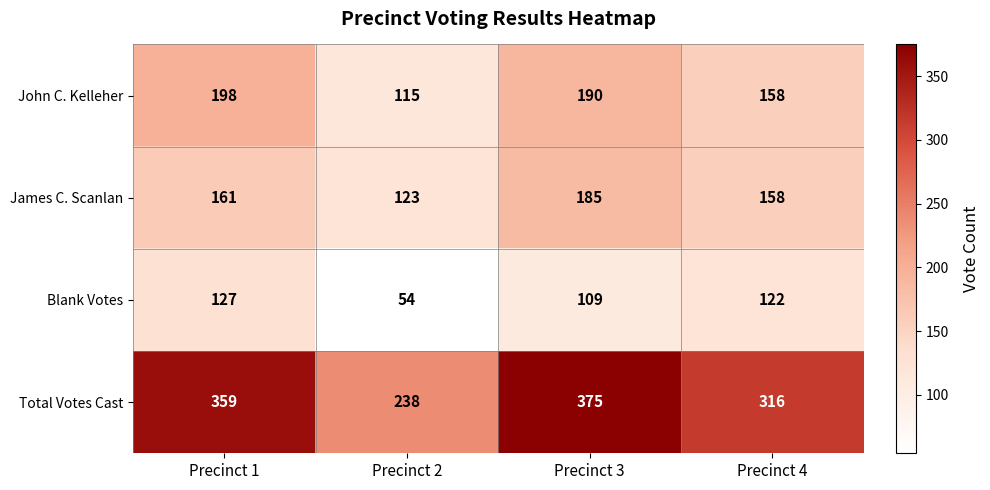

Which label corresponds to the smallest value in the chart?

Precinct 2